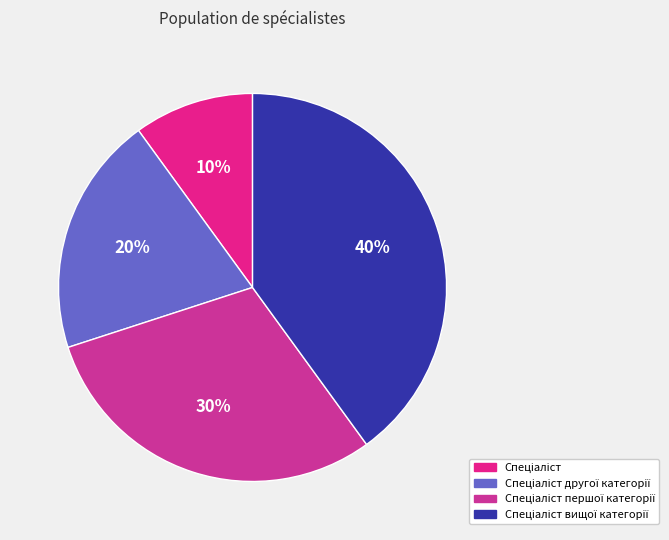

What is the smallest slice in the pie chart?

Спеціаліст